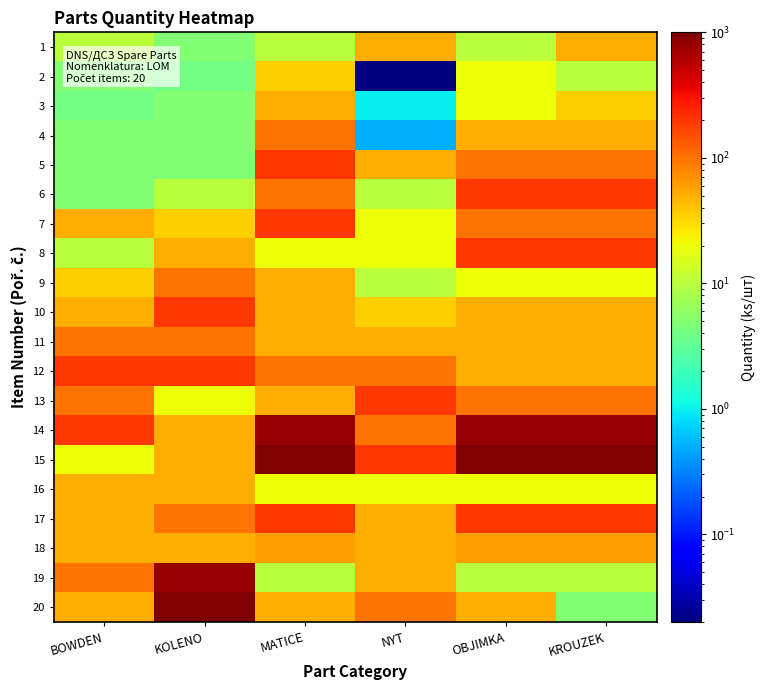

How many data points does each series have?

6